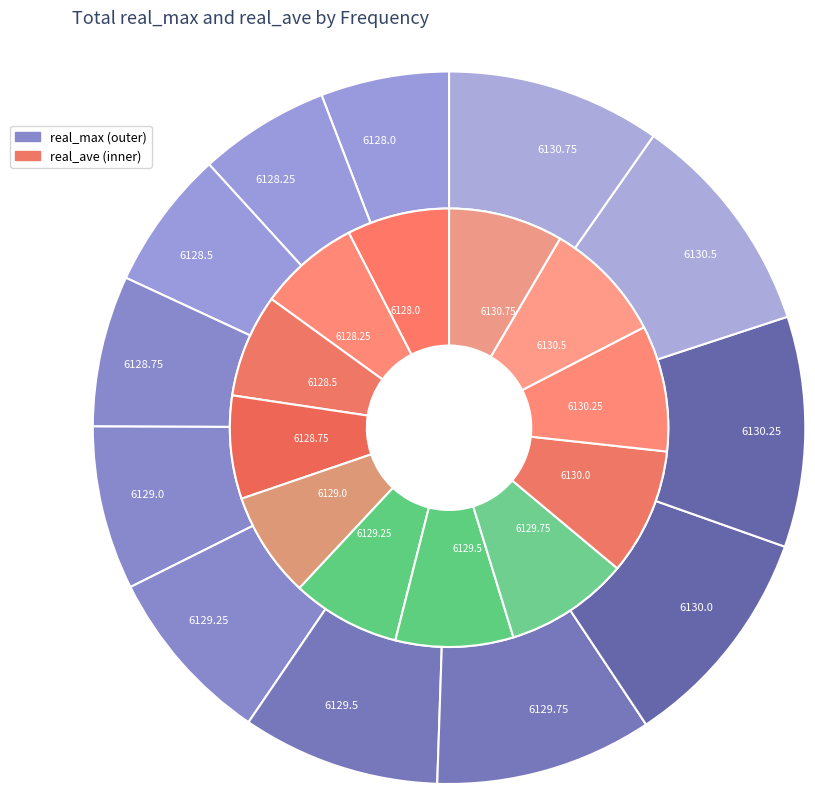

How many slices are in this pie chart?

12